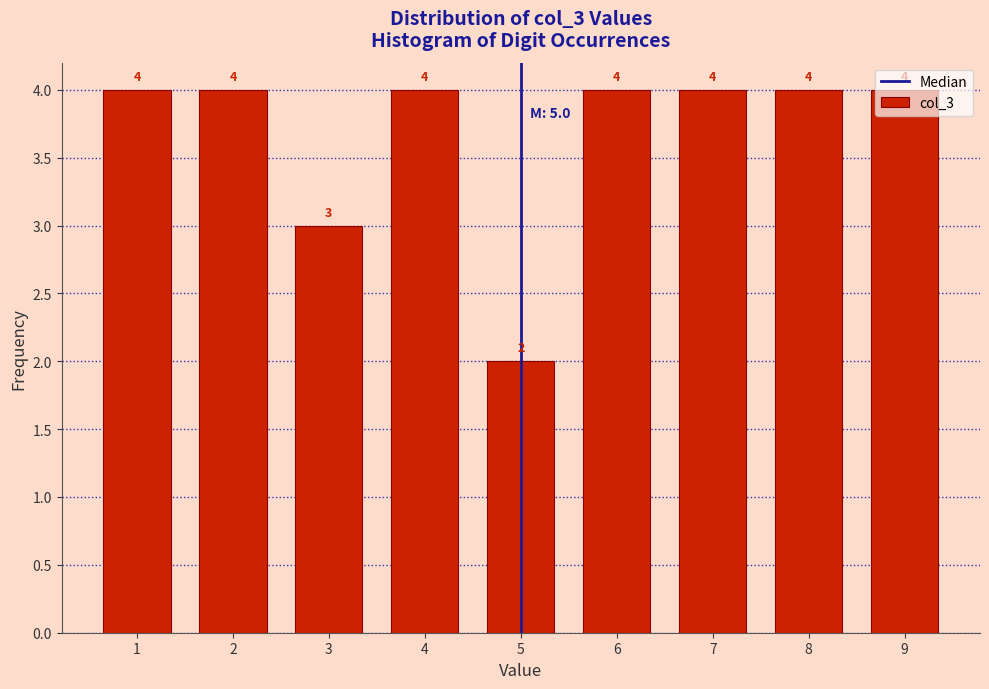

Reading left to right, transcribe this chart: for each bar, give the range it covers on the x-axis and its height.

0.5 to 1.5: 4
1.5 to 2.5: 4
2.5 to 3.5: 3
3.5 to 4.5: 4
4.5 to 5.5: 2
5.5 to 6.5: 4
6.5 to 7.5: 4
7.5 to 8.5: 4
8.5 to 9.5: 4